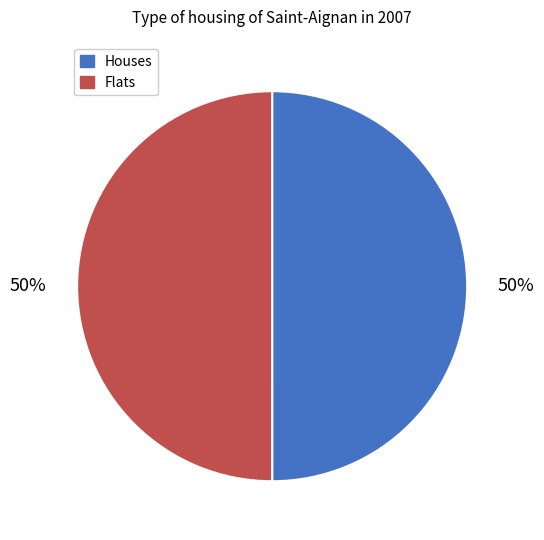

Do Flats and Houses together represent more than half of the pie?

Yes